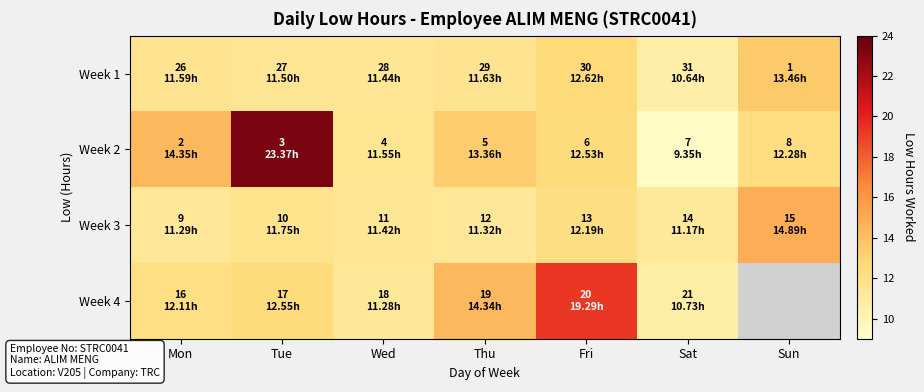

Which category has the highest value across all series?

Tue